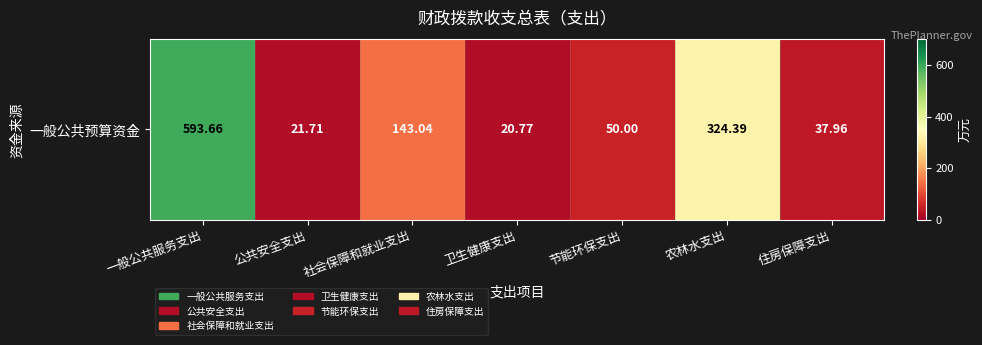

Rank the categories by value from highest to lowest.

一般公共服务支出, 农林水支出, 社会保障和就业支出, 节能环保支出, 住房保障支出, 公共安全支出, 卫生健康支出